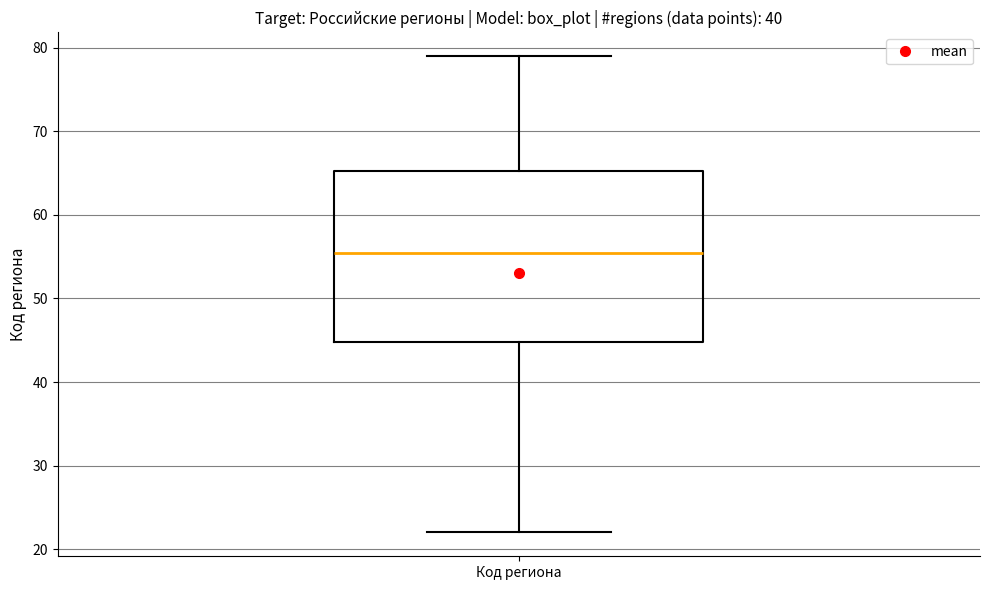

Where does the lower whisker of the box for Код региона end on the y-axis? The values are not printed on the chart, so give them approximately, as read against the axis.

22